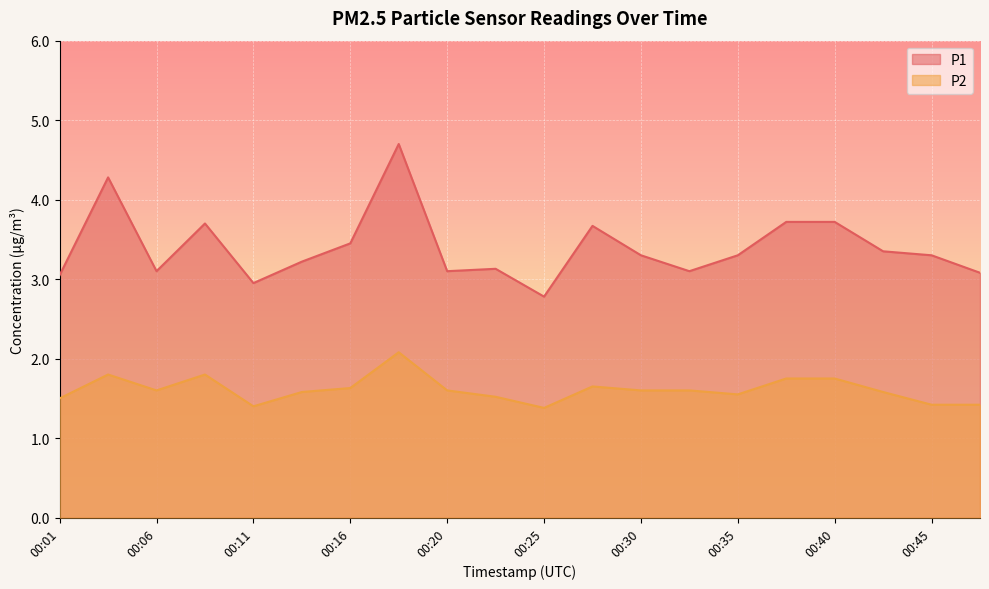

The P1 series shows 4.4 at 00:25. True or false?

False